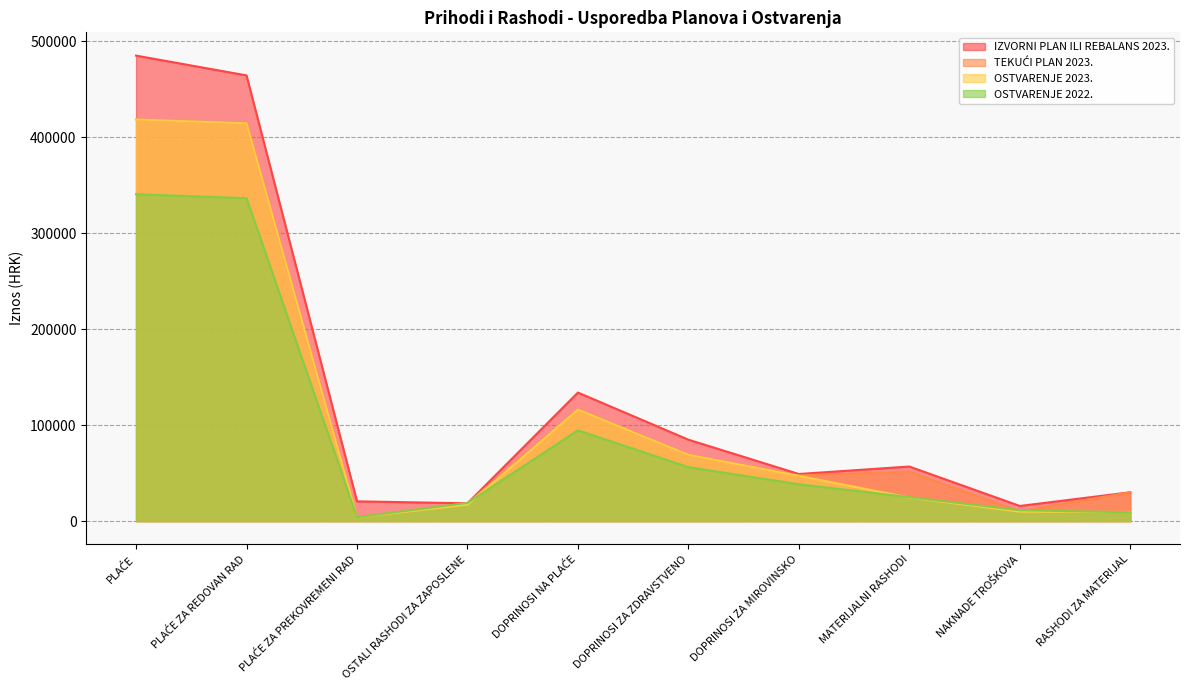

What is the difference between the highest and lowest values at OSTALI RASHODI ZA ZAPOSLENE?

1700.2